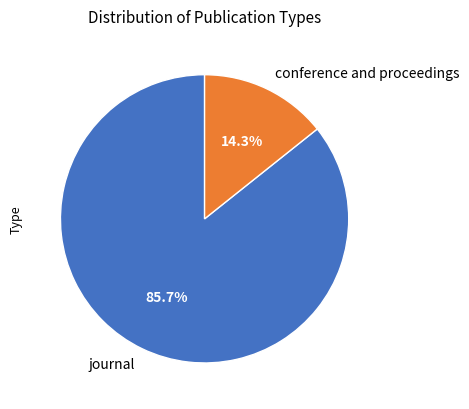

To the nearest percent, what is the combined percentage of conference and proceedings and journal?

100%